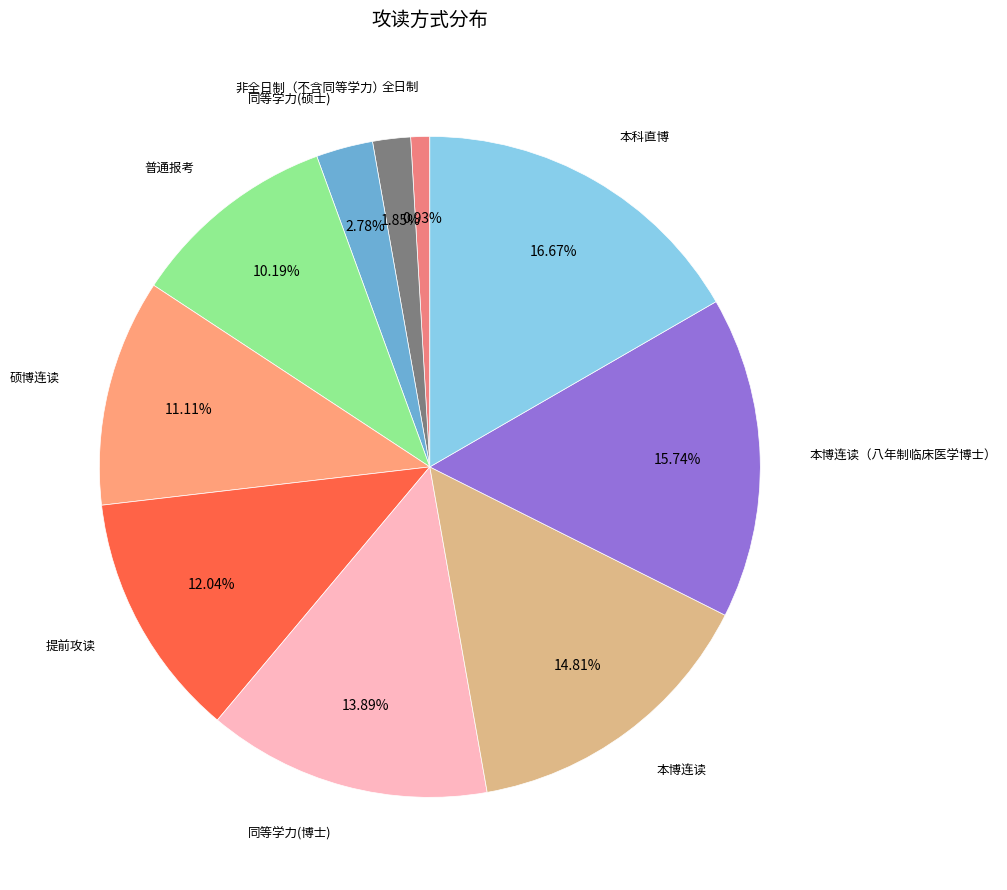

How many segments does this pie chart have?

10